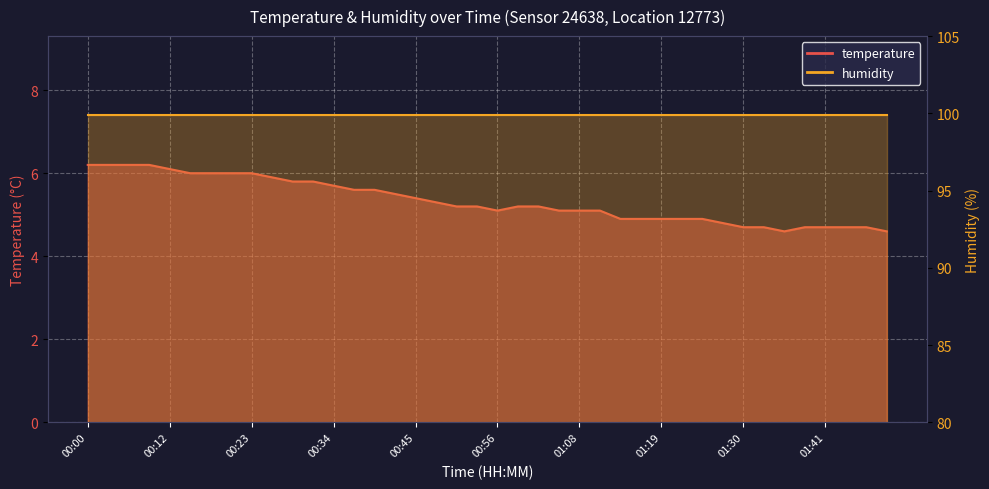

What position from the right is 00:51?

22